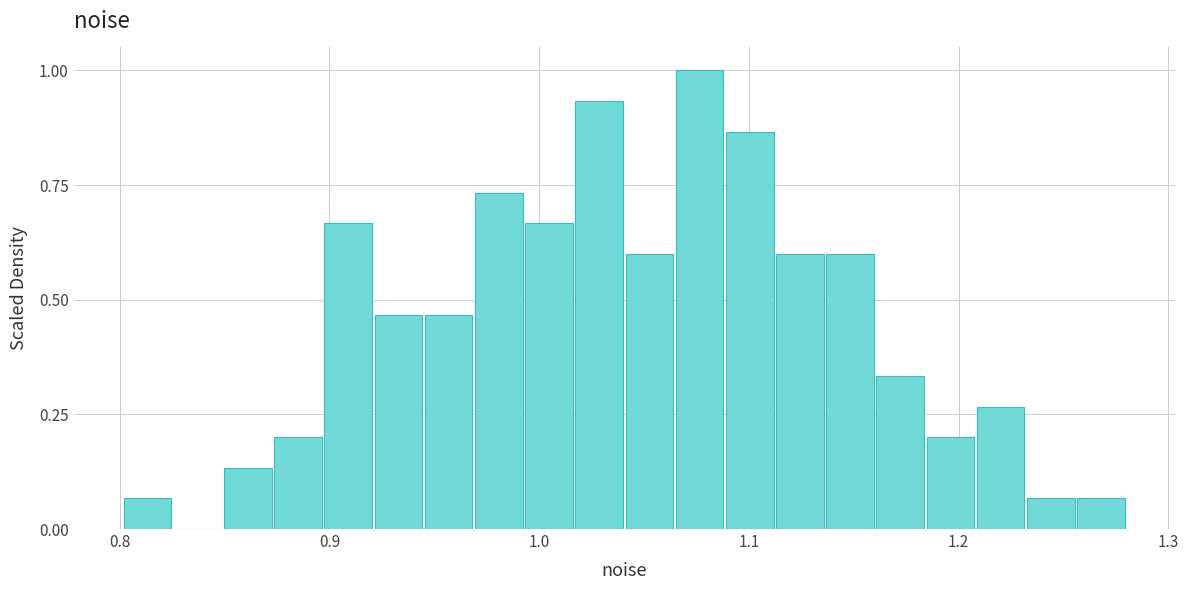

Read against the x-axis, roughly where is the centre of the tallest bar?

1.08